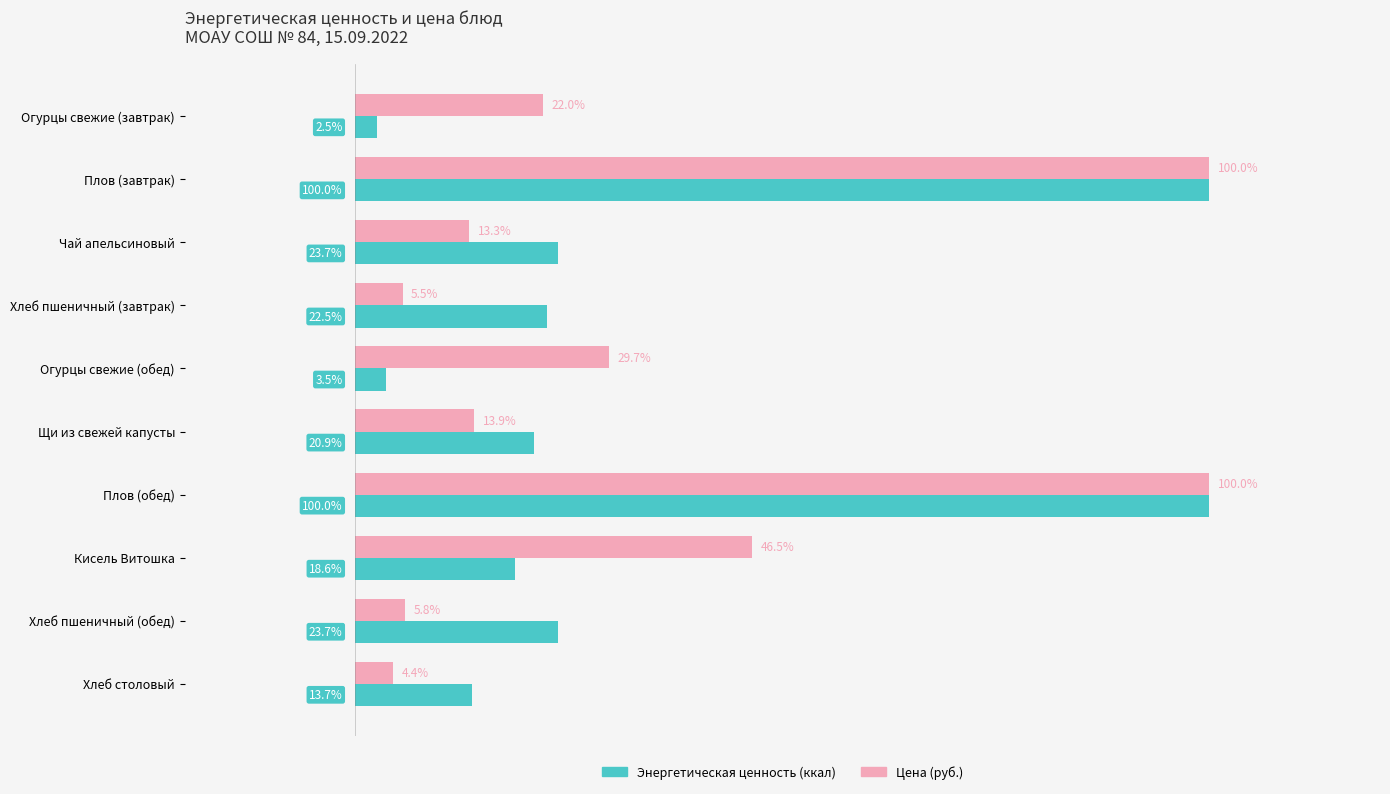

Rank the series by their average value, from highest to lowest.

Цена (руб.), Энергетическая ценность (ккал)